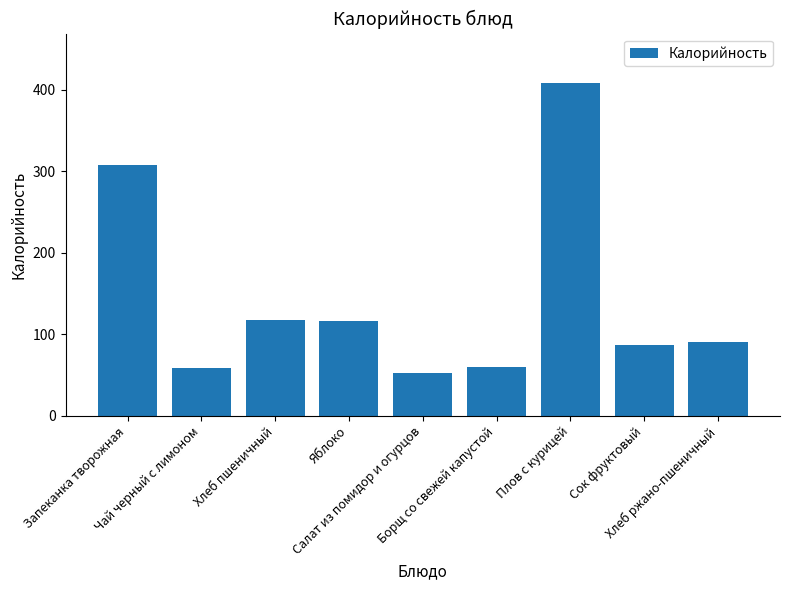

What is the change in value from Чай черный с лимоном to Плов с курицей?

+349.0